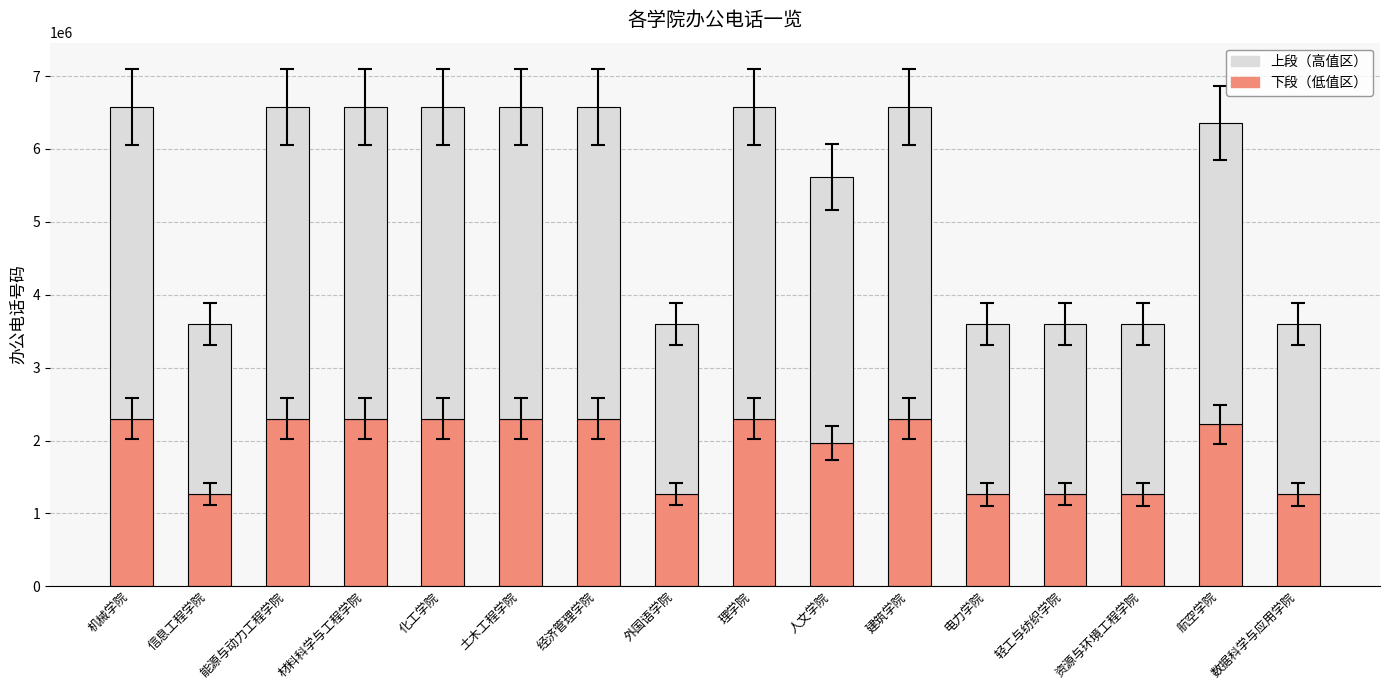

At which label is 下段（低值区） closest to 1781355?

人文学院